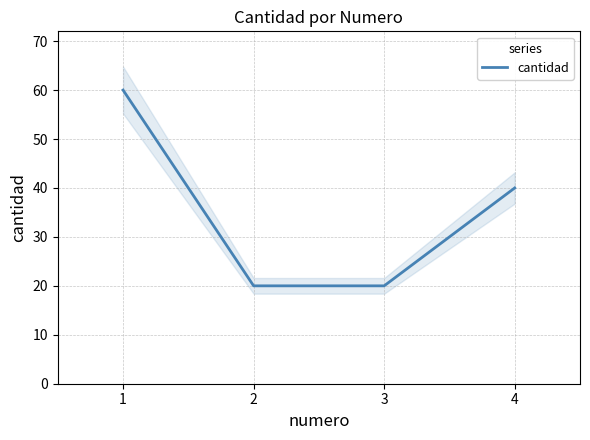

What is the change in value from 2 to 4?

+20